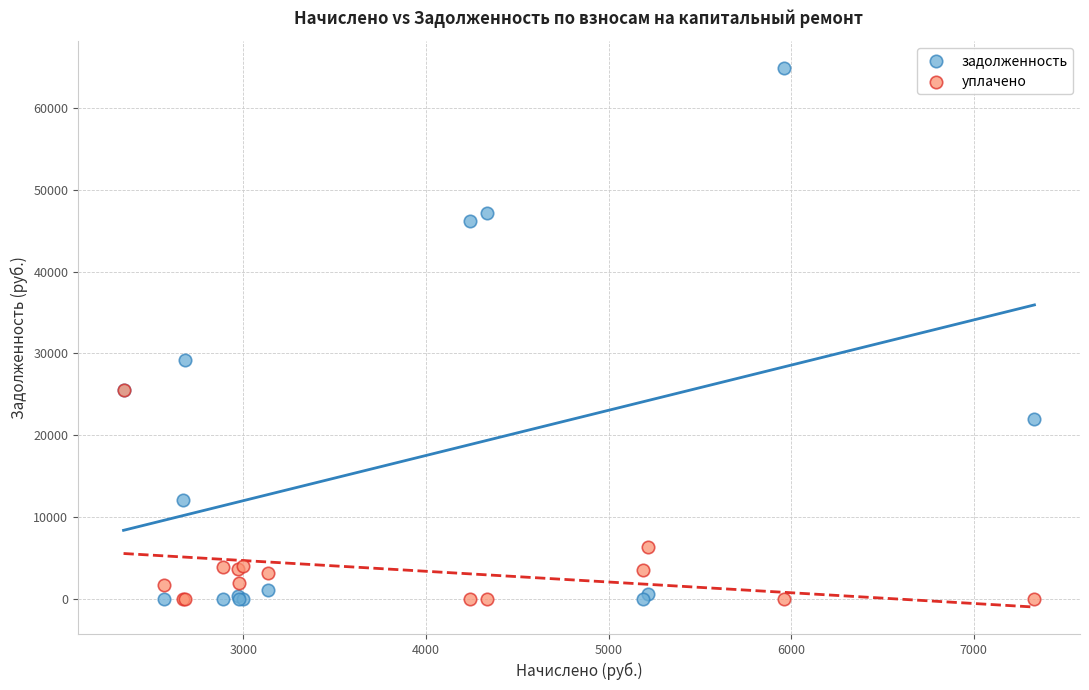

What are all the series names shown in the legend?

задолженность, уплачено